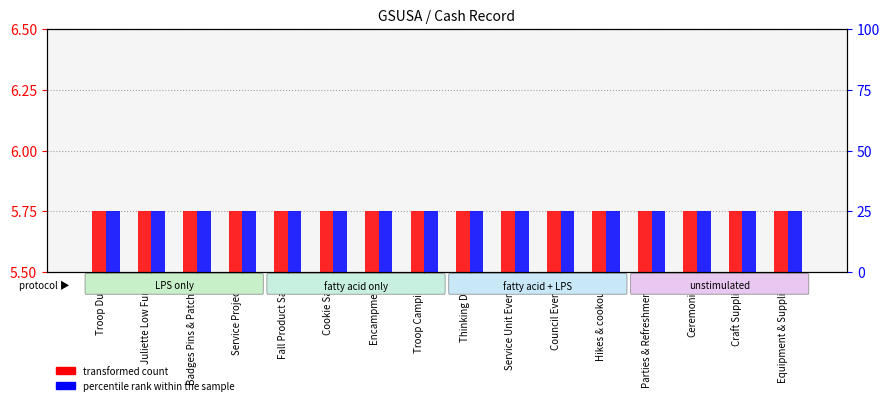

Between Troop Camping and Craft Supplies, which series saw the biggest shift?

transformed count